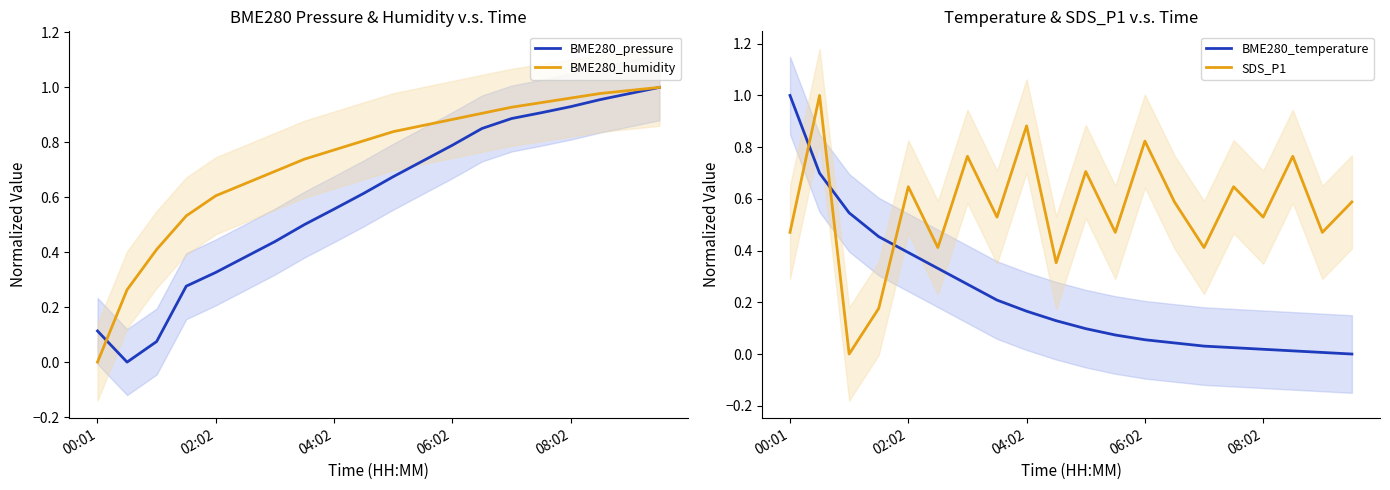

Reading left to right, list all the values displayed in this chart.

BME280_pressure: 0.1	0.0	0.1	0.3	0.3	0.4	0.4	0.5	0.6	0.6	0.7	0.7	0.8	0.9	0.9	0.9	0.9	1.0	1.0	1.0
BME280_humidity: 0.0	0.3	0.4	0.5	0.6	0.6	0.7	0.7	0.8	0.8	0.8	0.9	0.9	0.9	0.9	0.9	1.0	1.0	1.0	1.0
BME280_temperature: 1.0	0.7	0.5	0.5	0.4	0.3	0.3	0.2	0.2	0.1	0.1	0.1	0.1	0.0	0.0	0.0	0.0	0.0	0.0	0.0
SDS_P1: 0.5	1.0	0.0	0.2	0.6	0.4	0.8	0.5	0.9	0.4	0.7	0.5	0.8	0.6	0.4	0.6	0.5	0.8	0.5	0.6